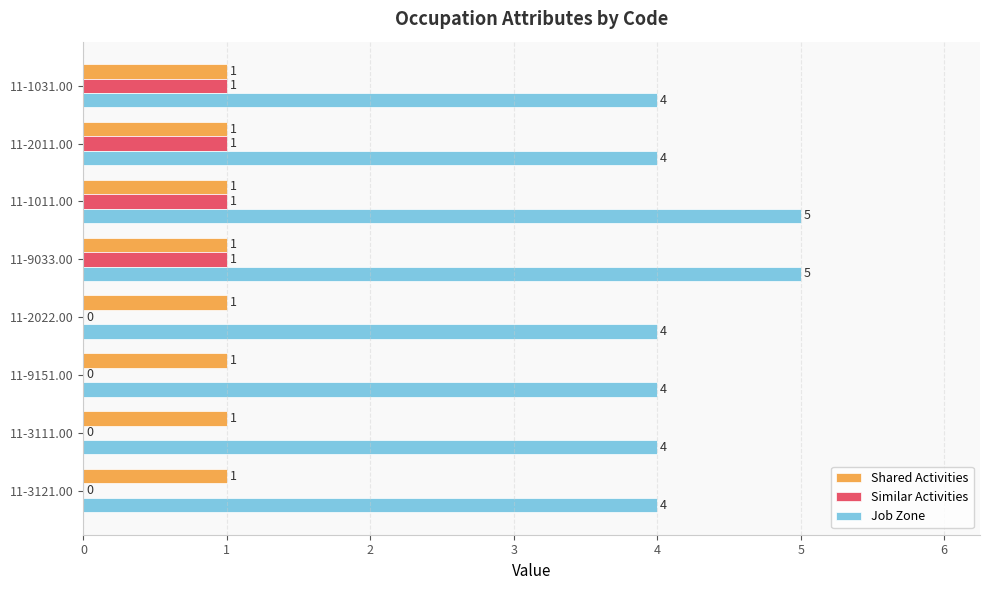

What is the maximum value for Job Zone?

5